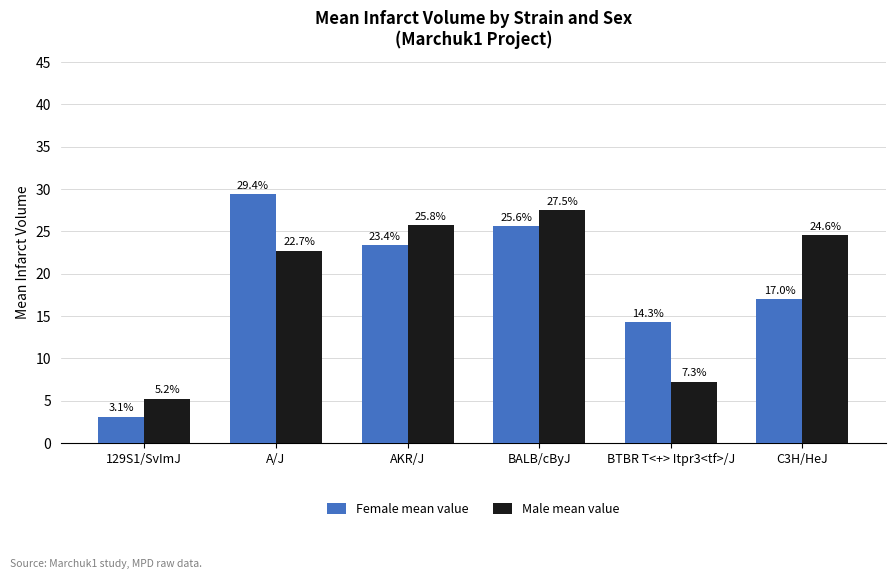

How many values in the Female mean value series are below 23?

3